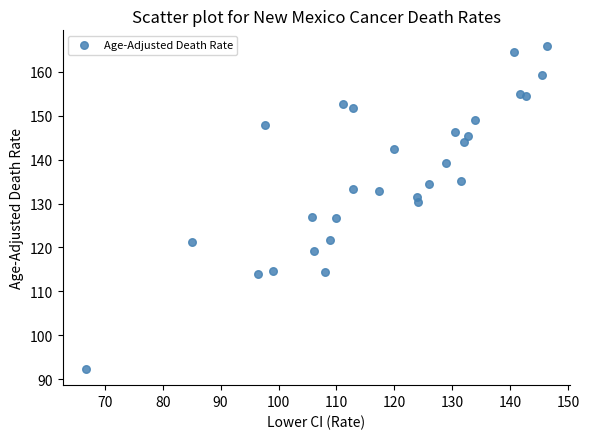

What is the range of X values (max minus min)?

79.7